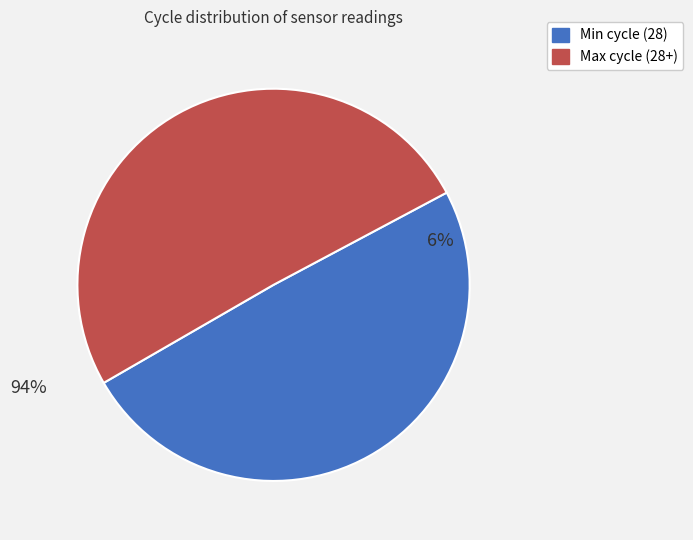

How much of the chart is everything except Min cycle (28)?

50.5%